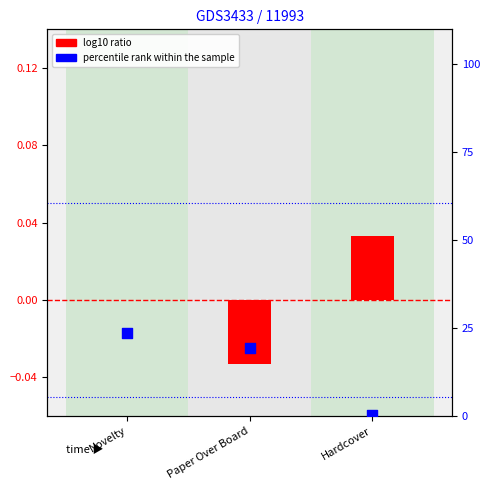

What is the total value across all series at Hardcover?

0.3